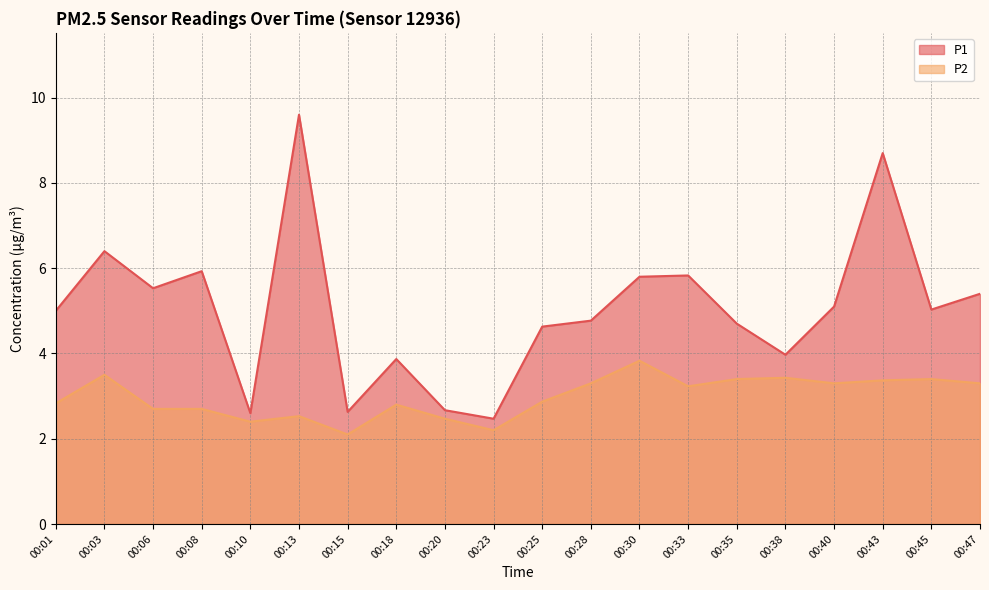

What is the average value of the P1 series?

5.0